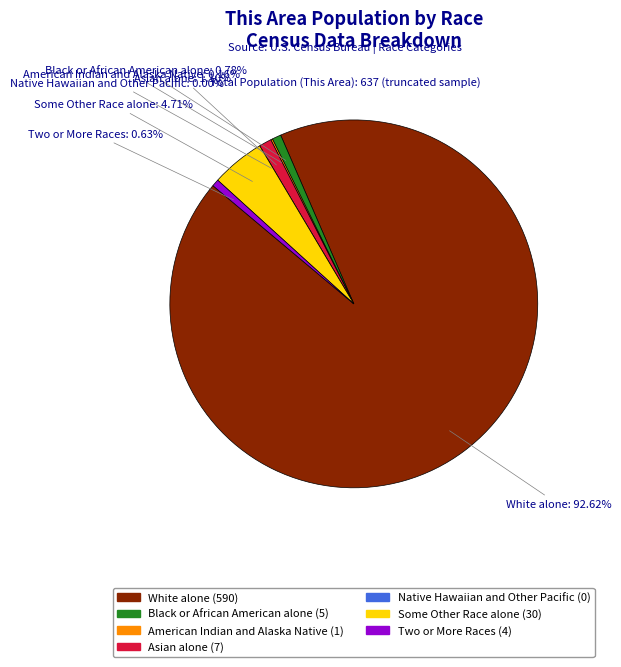

Which slice represents more than half of the pie?

White alone